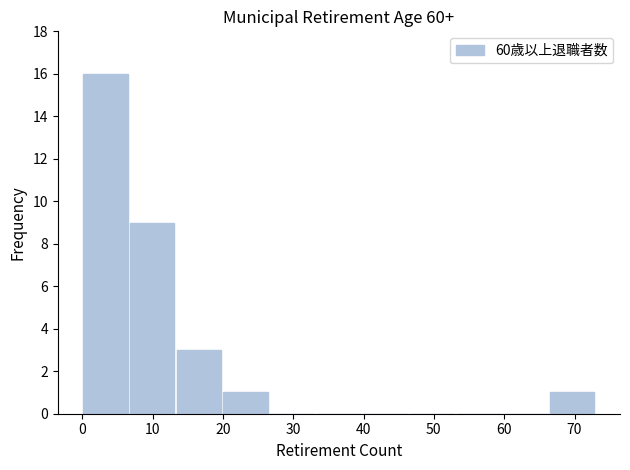

Reading left to right, transcribe this chart: for each bar, give the range it covers on the x-axis and its height. Neither the bar edges nor the heights are printed on the chart, so give them approximately, as read against the axes.

0 to 7: 16
7 to 13: 9
13 to 20: 3
20 to 27: 1
27 to 33: 0
33 to 40: 0
40 to 46: 0
46 to 53: 0
53 to 60: 0
60 to 66: 0
66 to 73: 1